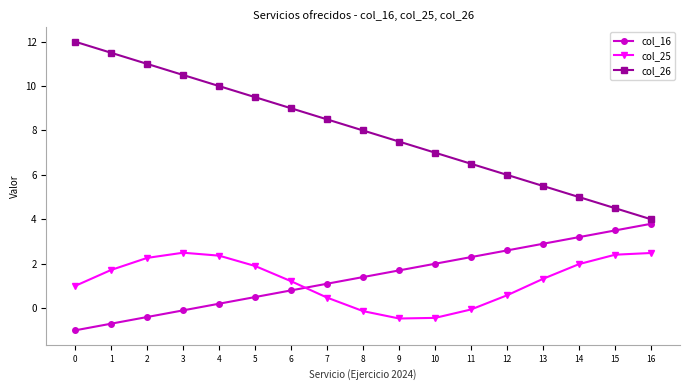

What are all the series names shown in the legend?

col_16, col_25, col_26